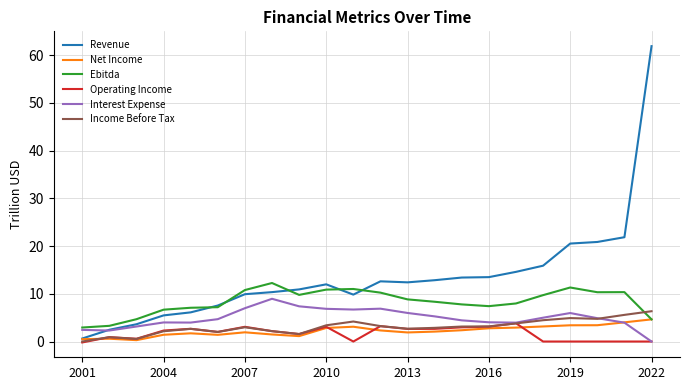

Count the number of categories in the chart.

22